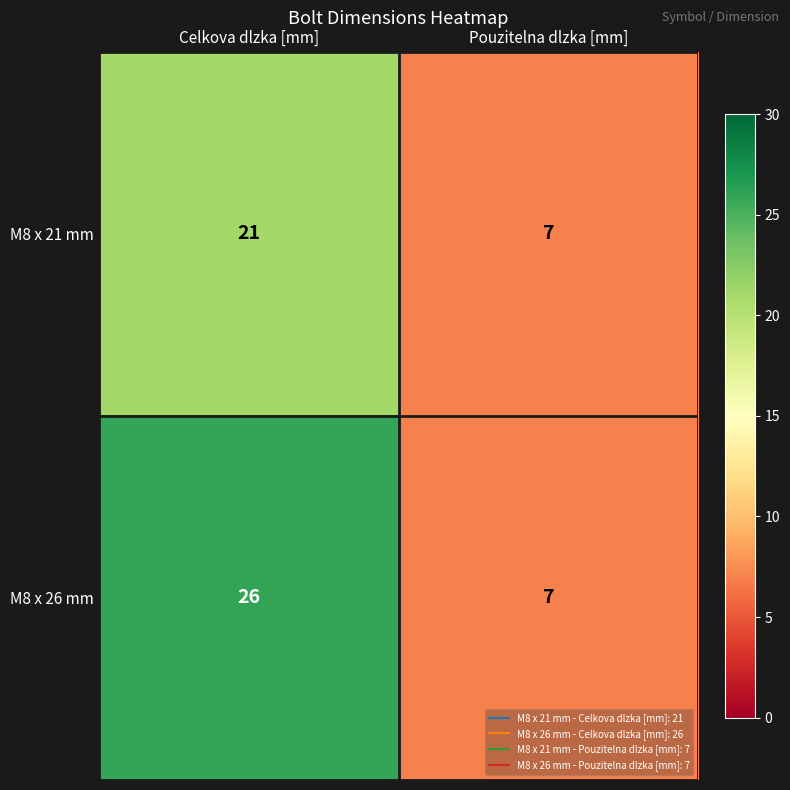

What is the difference between the highest and lowest values at Celkova dlzka [mm]?

5